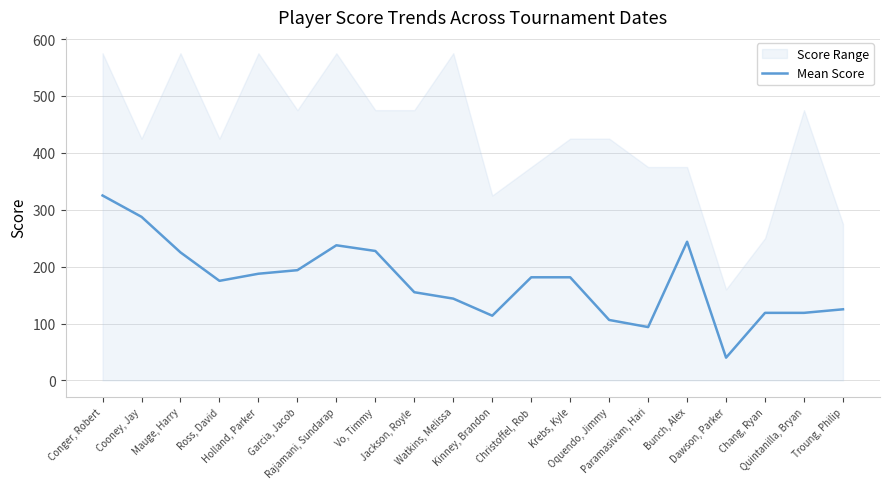

List the labels in order of value, smallest first.

Dawson, Parker, Paramasivam, Hari, Oquendo, Jimmy, Kinney, Brandon, Chang, Ryan, Quintanilla, Bryan, Troung, Philip, Watkins, Melissa, Jackson, Royle, Ross, David, Christoffel, Rob, Krebs, Kyle, Holland, Parker, Garcia, Jacob, Mauge, Harry, Vo, Timmy, Rajamani, Sundarap, Bunch, Alex, Cooney, Jay, Conger, Robert